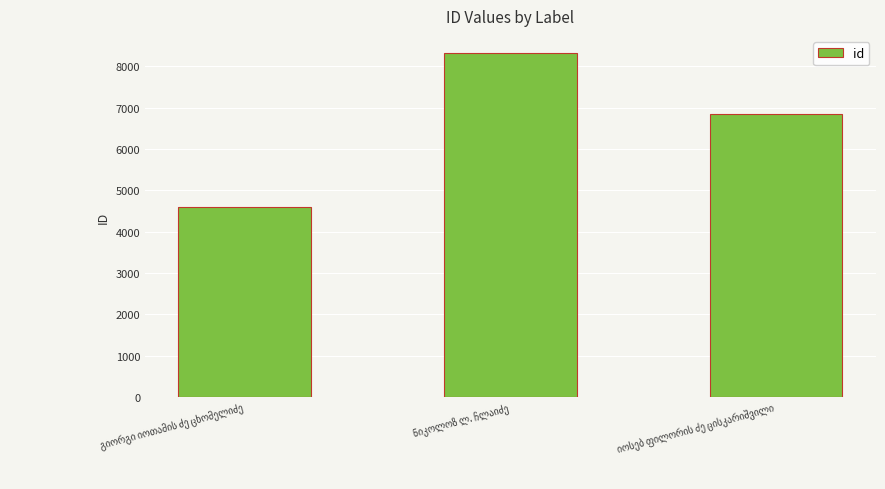

What is the average value?

6585